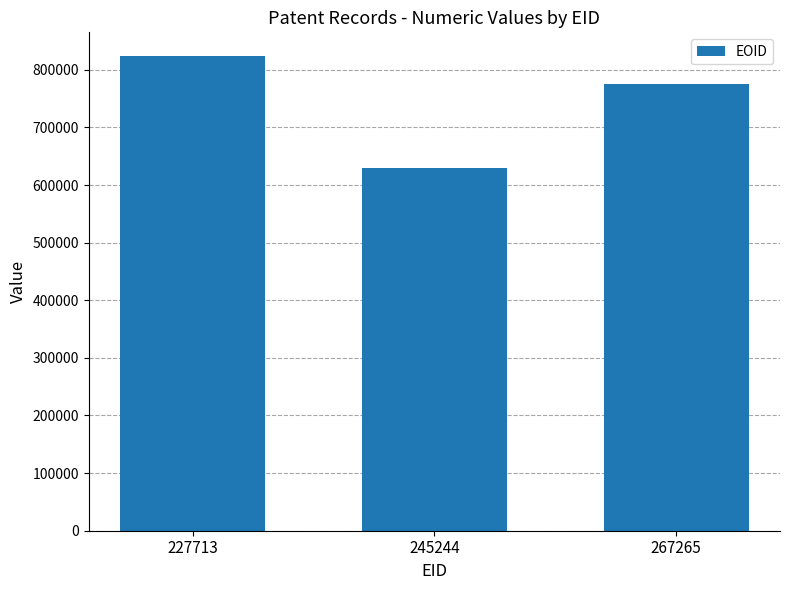

Which has a higher value, 267265 or 245244?

267265